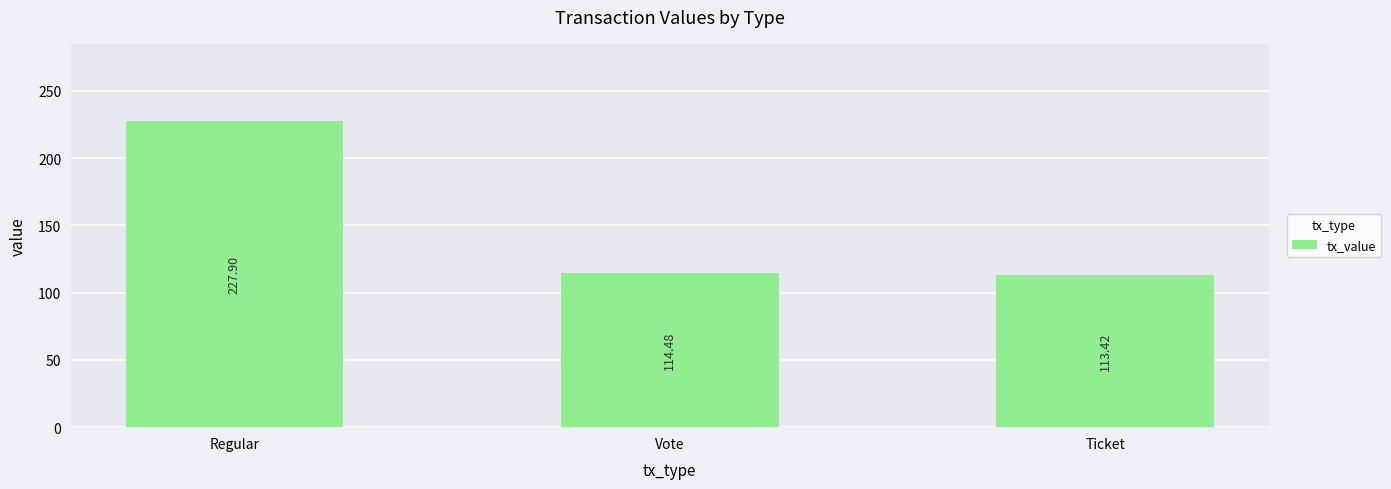

What is the difference between the second highest and minimum values?

1.1